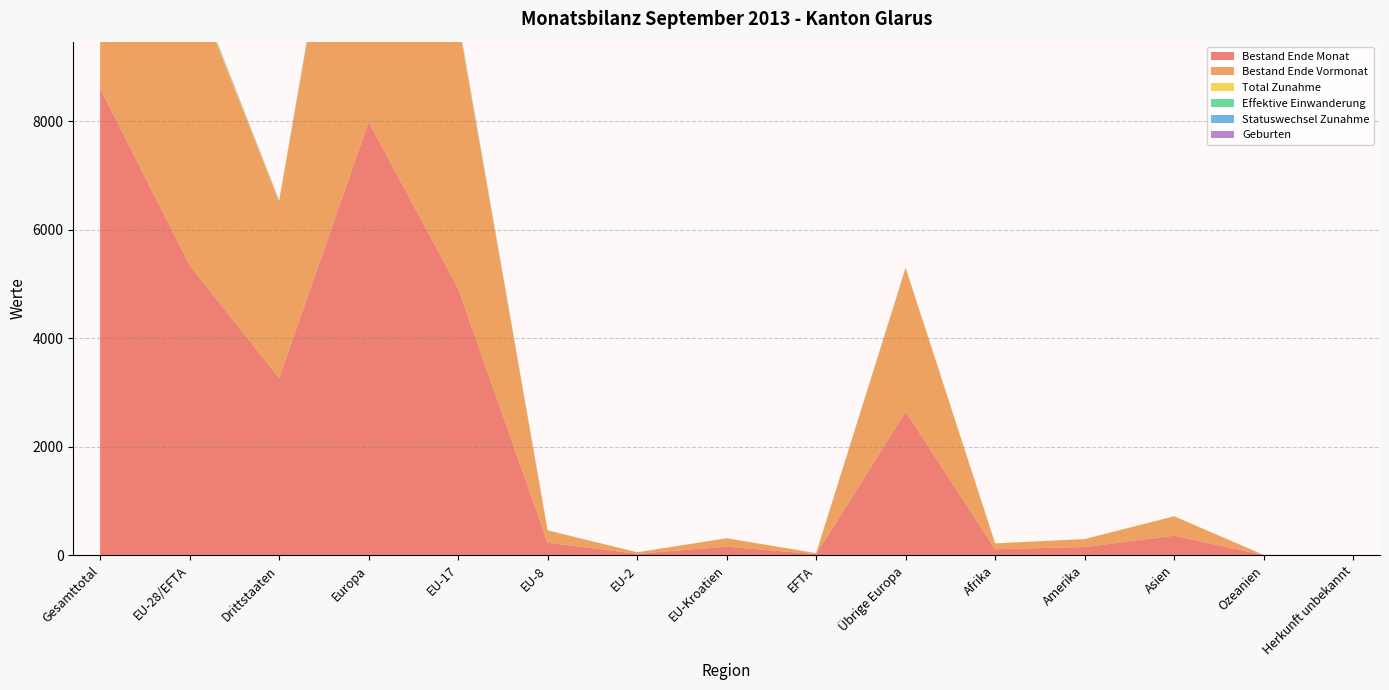

Reading left to right, transcribe all the data shown in this chart.

Bestand Ende Monat: 8608	5344	3264	7988	4919	227	25	155	18	2644	109	149	358	2	2
Bestand Ende Vormonat: 8609	5348	3261	7995	4922	225	27	156	18	2647	107	147	356	2	2
Total Zunahme: 49	36	13	43	32	4	0	0	0	7	2	0	4	0	0
Effektive Einwanderung: 6	3	3	5	3	0	0	0	0	2	0	0	1	0	0
Statuswechsel Zunahme: 30	28	2	30	25	3	0	0	0	2	0	0	0	0	0
Geburten: 7	4	3	7	3	1	0	0	0	3	0	0	0	0	0